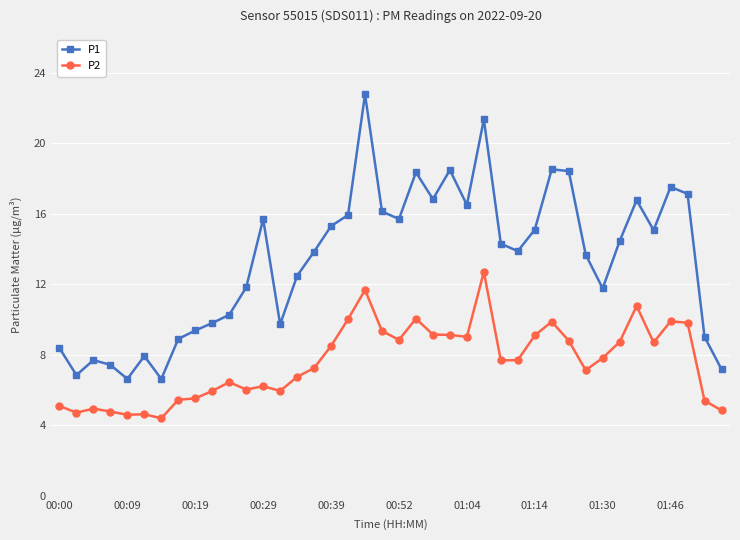

True or false: P1 and P2 intersect in this chart.

False